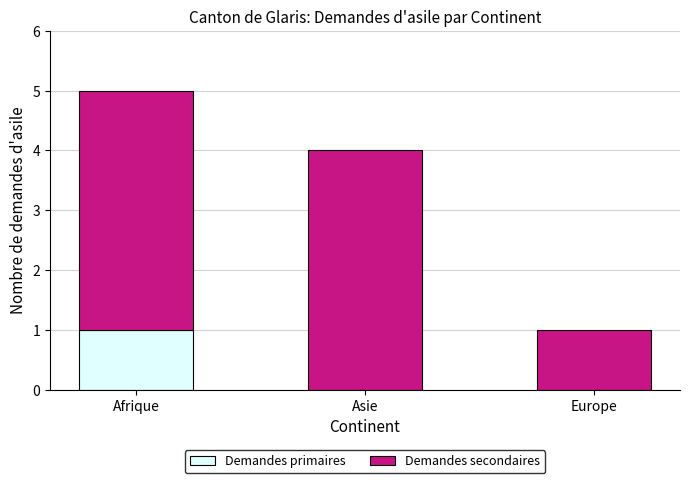

Is it true that Demandes primaires equals 0 at Asie?

True